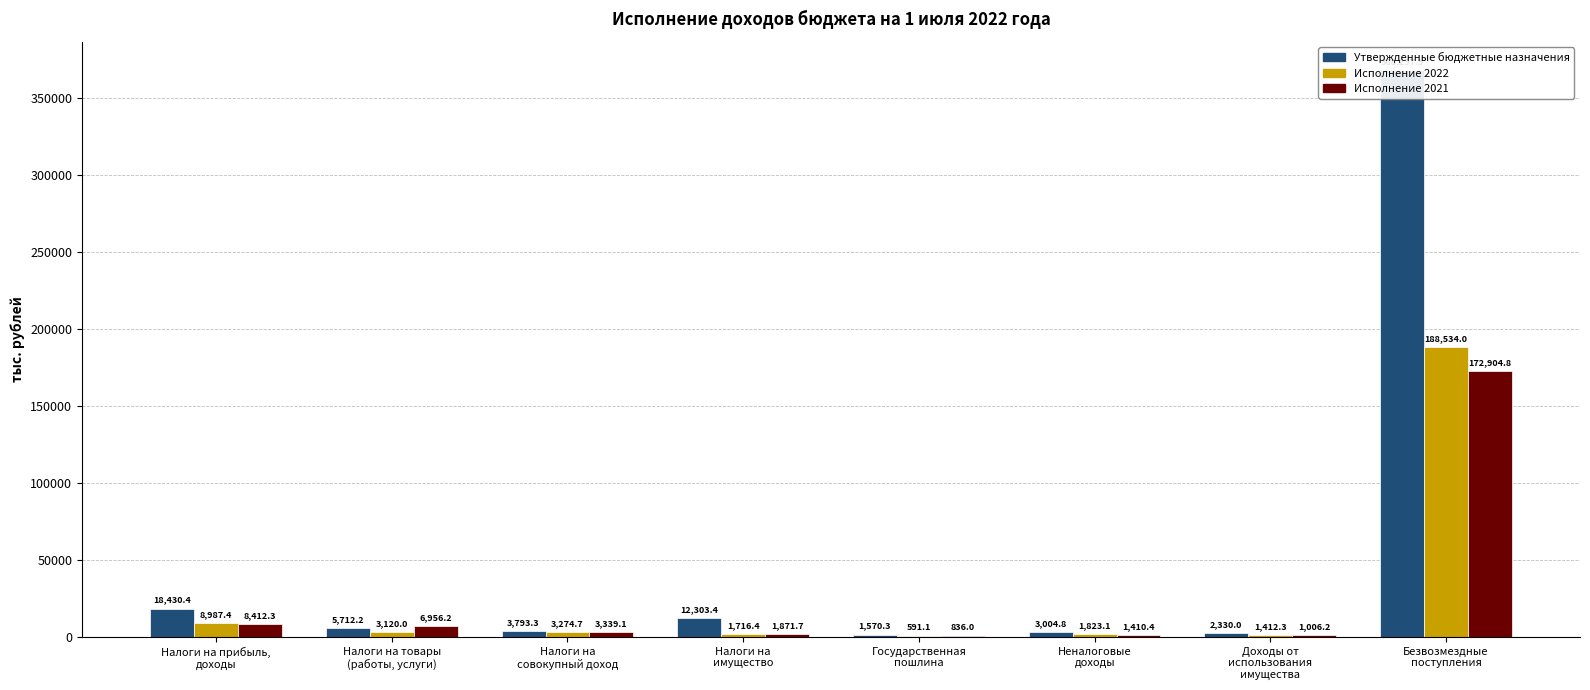

True or false: Исполнение 2022 has a value of 591.1 at Государственная
пошлина.

True